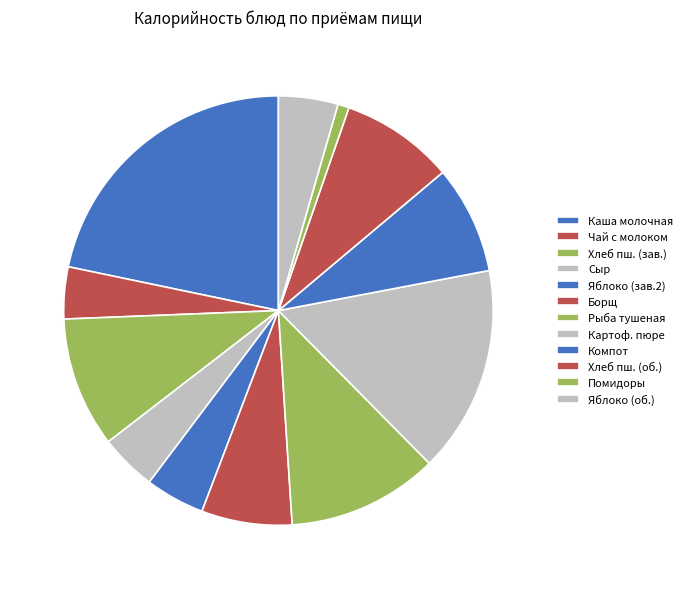

How many slices are in this pie chart?

12